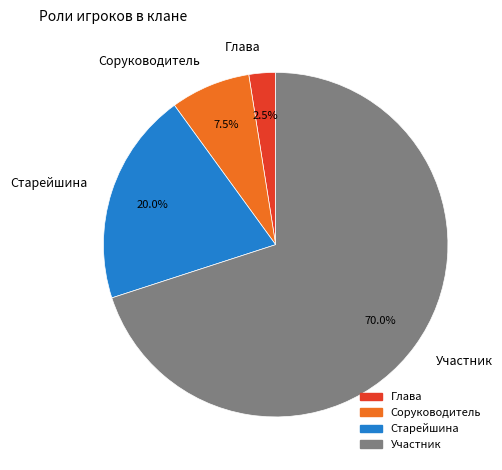

Approximately how many times larger is the value at Старейшина compared to Участник?

0.3